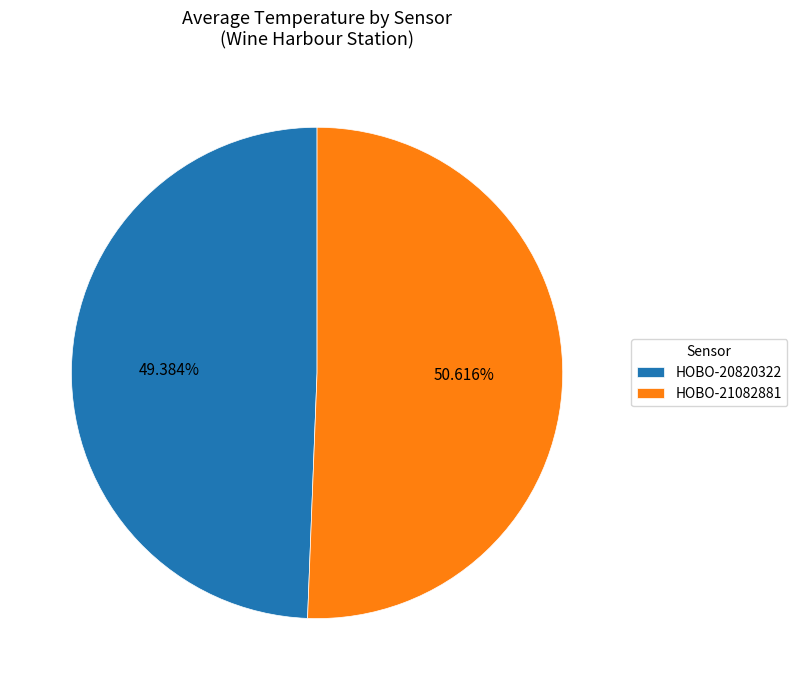

Which has a higher value, HOBO-21082881 or HOBO-20820322?

HOBO-21082881